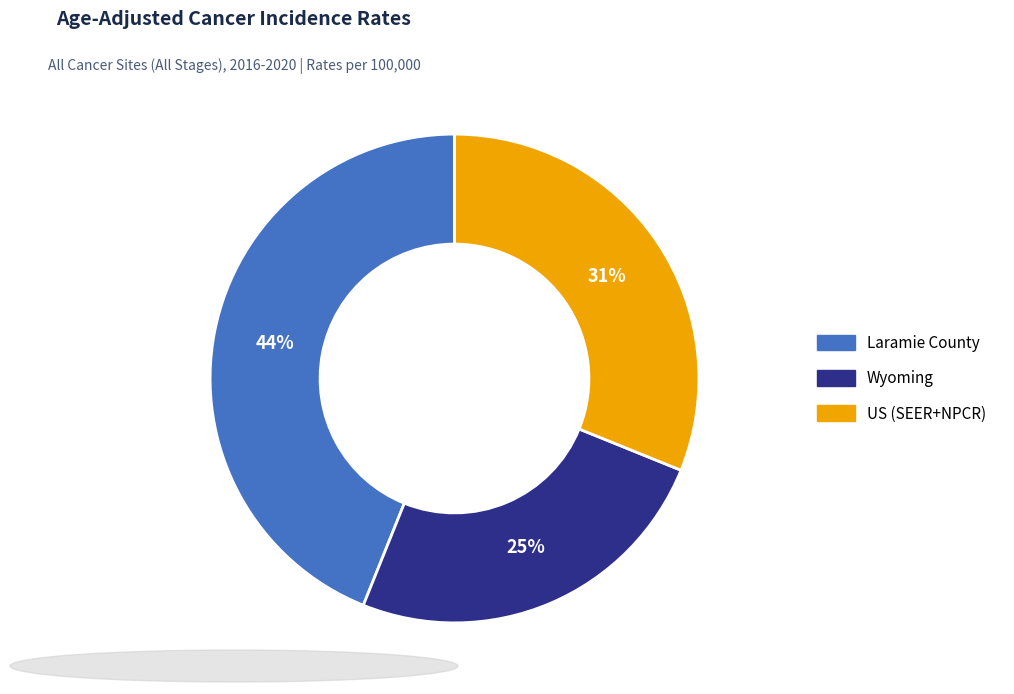

Count the number of slices in the pie.

3